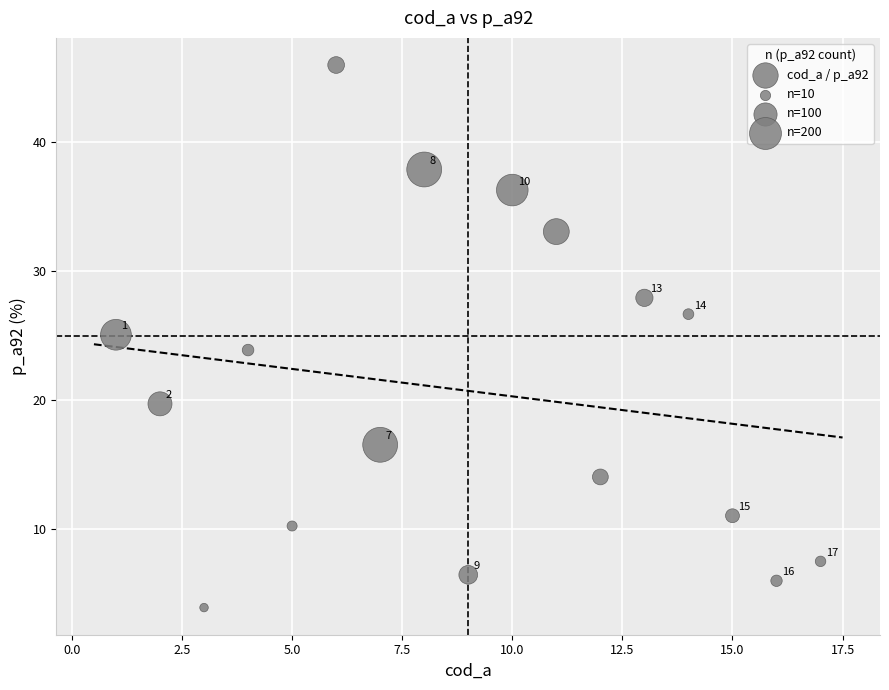

What Y value in the scatter plot is closest to 24?

23.9